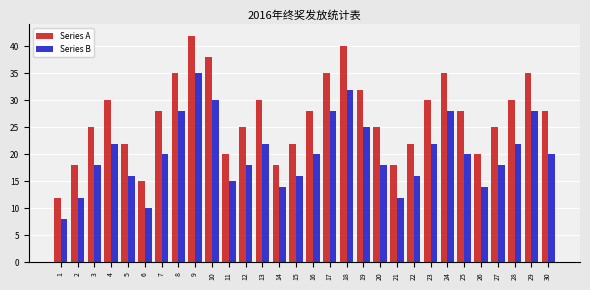

Read the Series A value at 5.

22